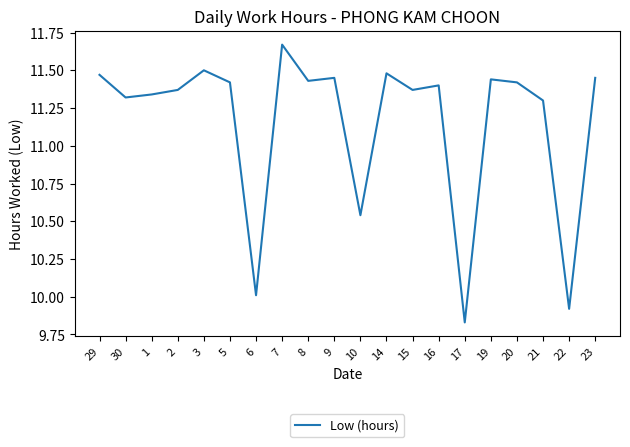

Where does the data first go above 11?

29